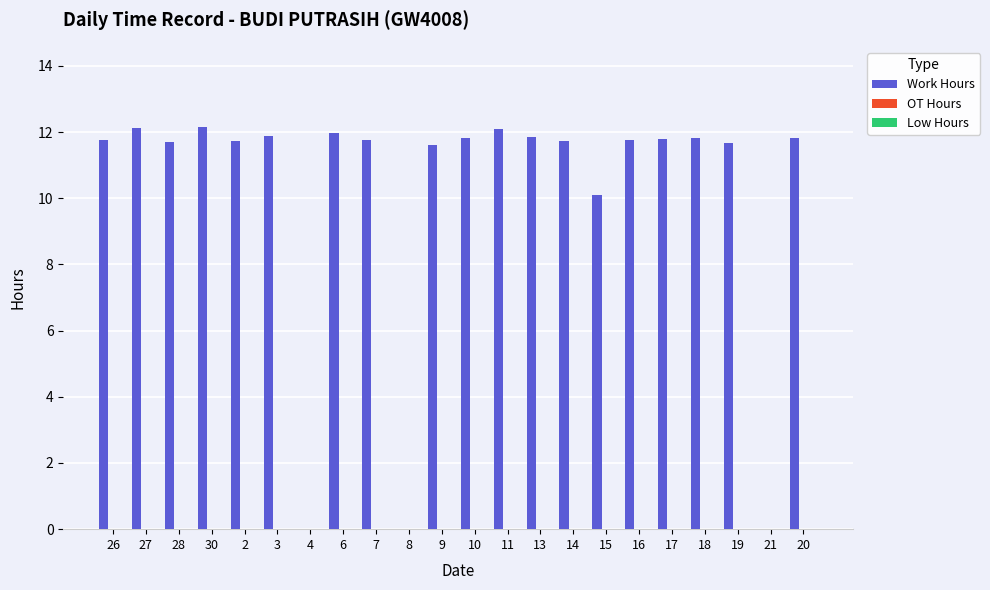

What is the greatest value displayed?

12.2